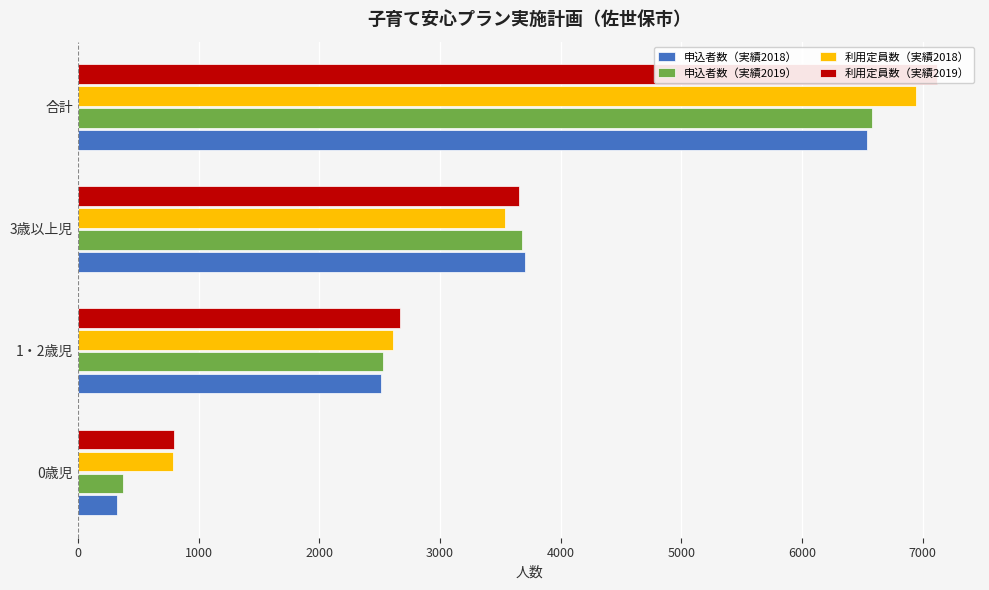

Does the chart contain any negative values?

No